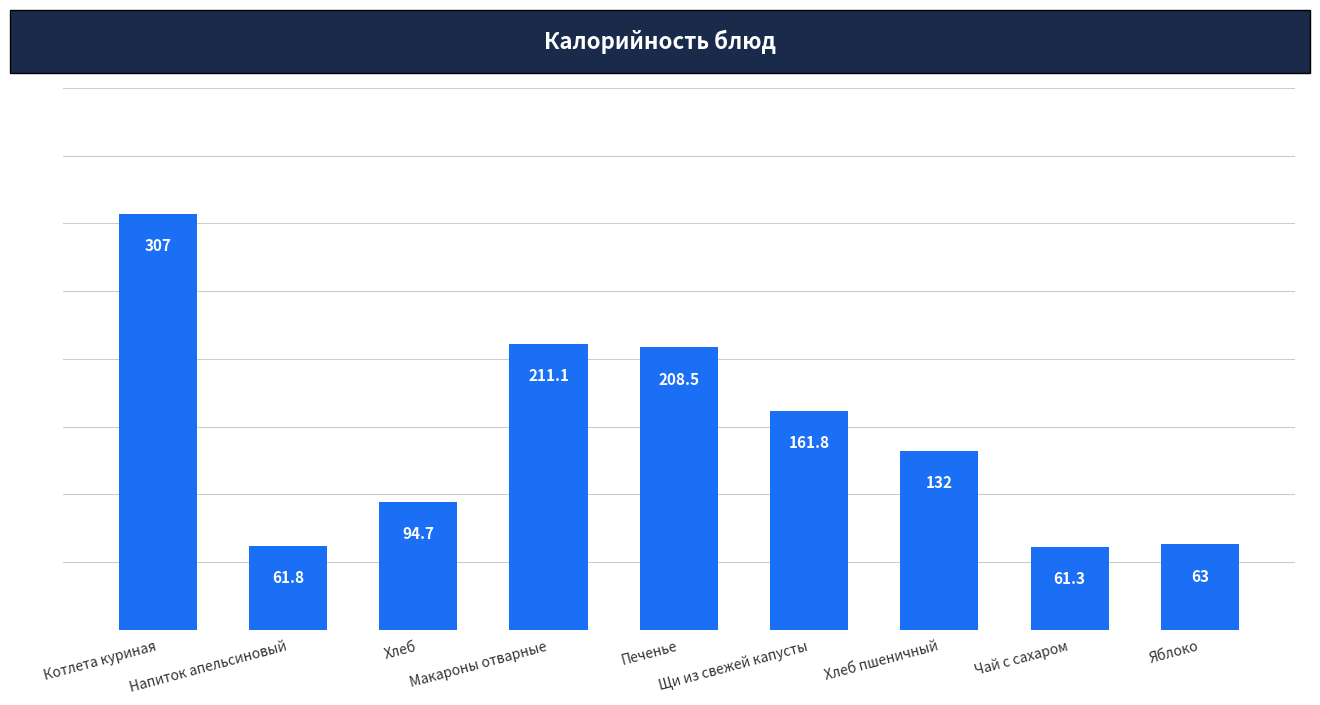

What is the value of the 2nd bar from the left?

61.8